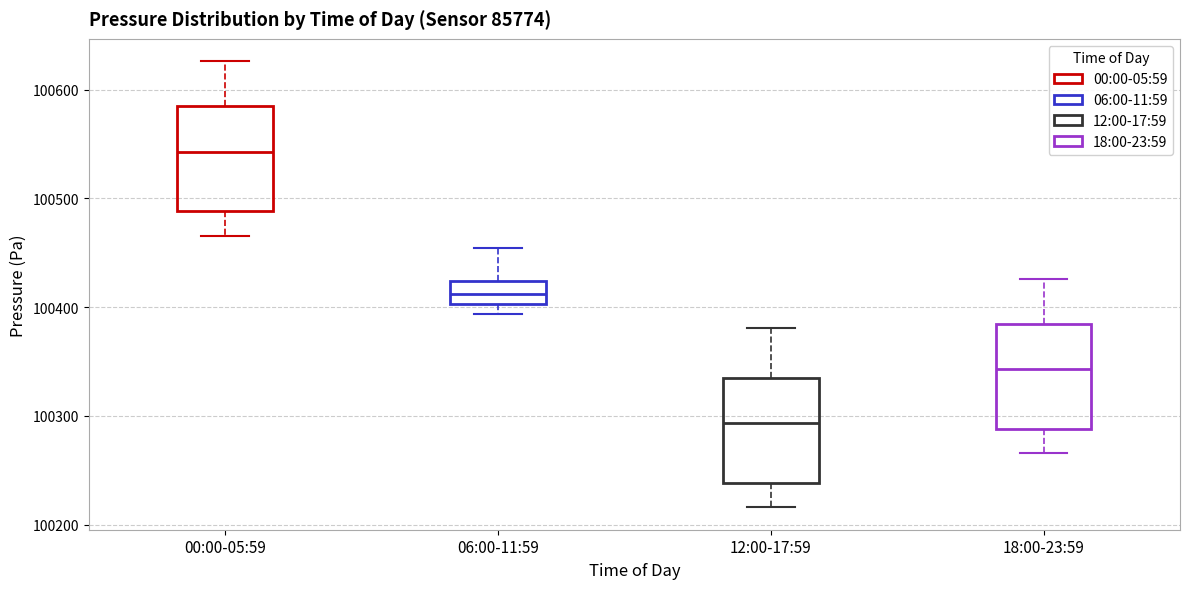

Where does the upper whisker of the box for 18:00-23:59 end on the y-axis? The values are not printed on the chart, so give them approximately, as read against the axis.

100430